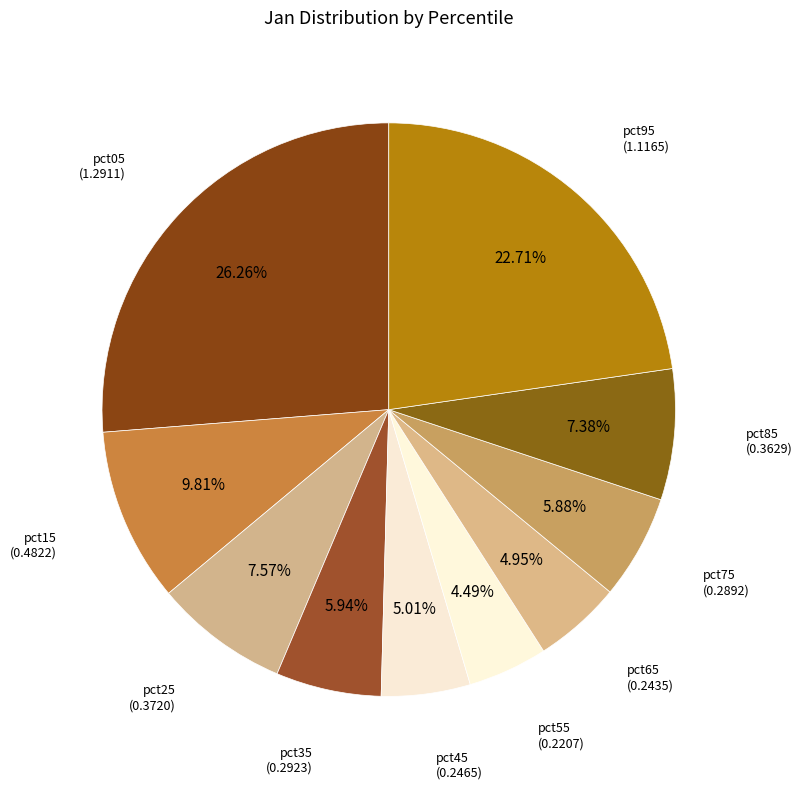

How many slices are in this pie chart?

10